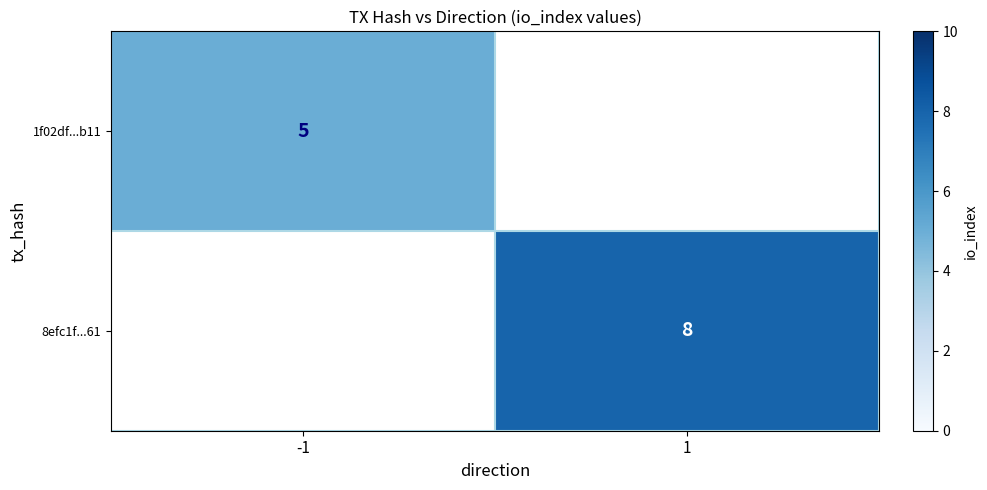

Which has a higher value, -1 or 1?

1